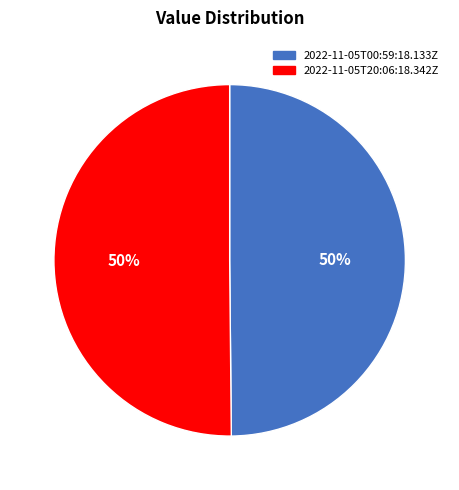

Is it true that 2022-11-05T20:06:18.342Z is 40% of the pie?

False